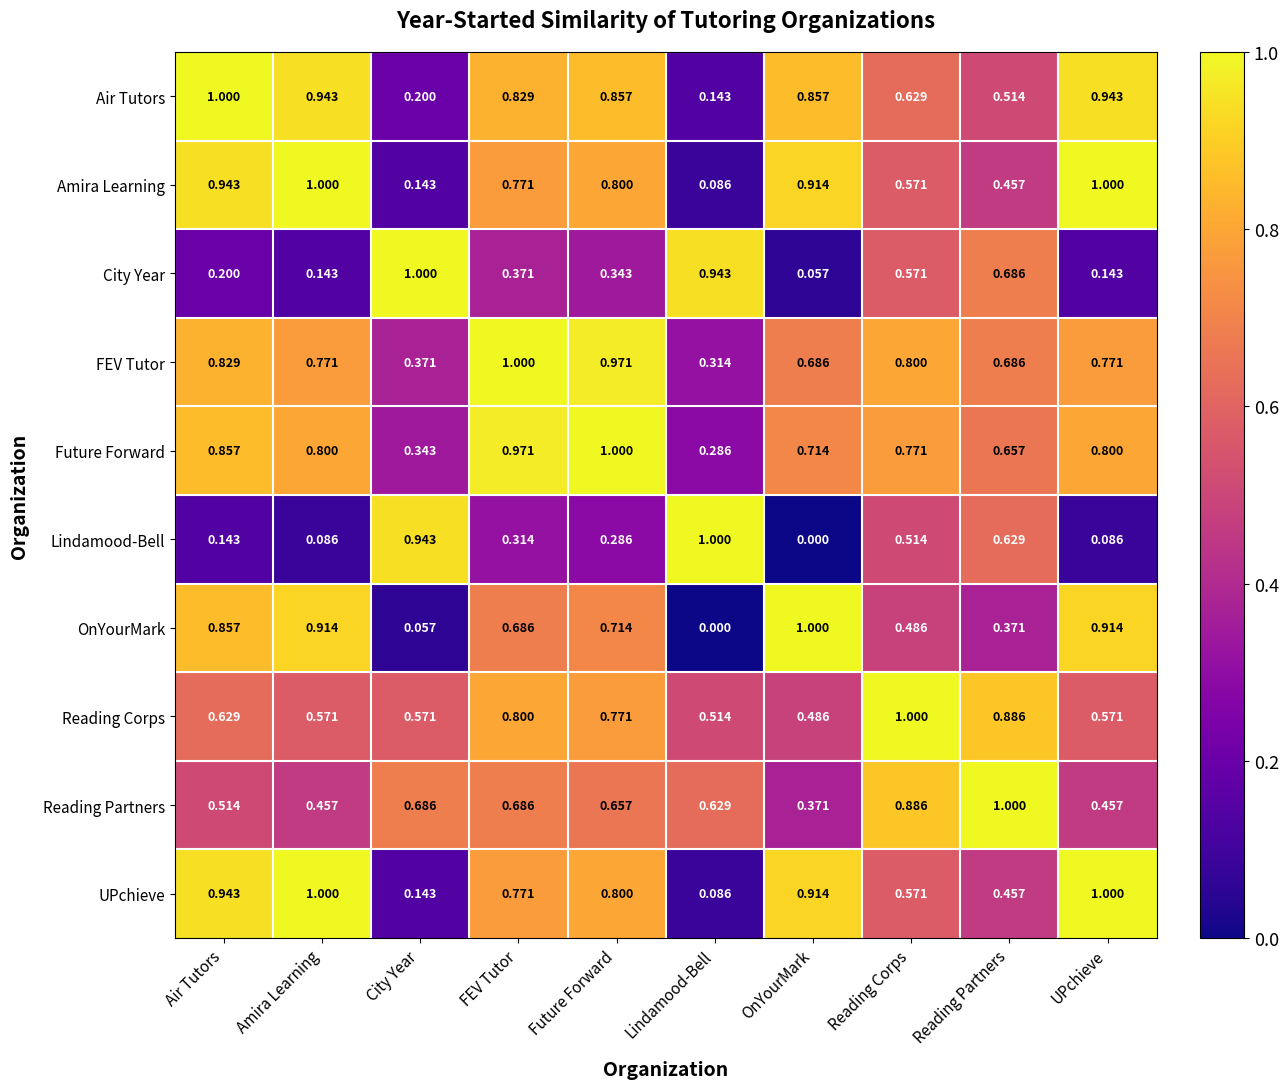

At which label does Reading Partners reach its peak?

Reading Partners